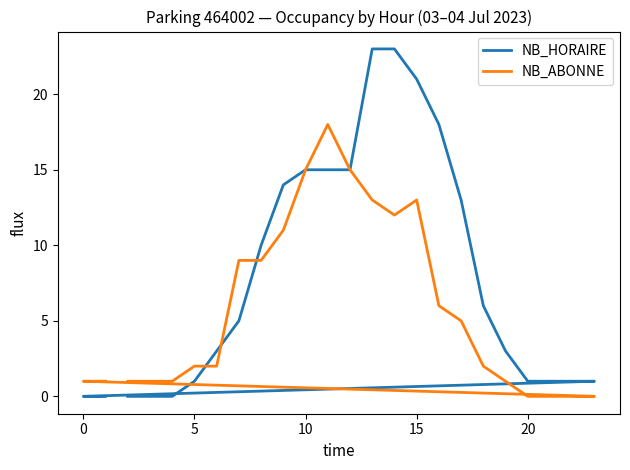

What is the difference between the maximum and minimum values in the NB_HORAIRE series?

23